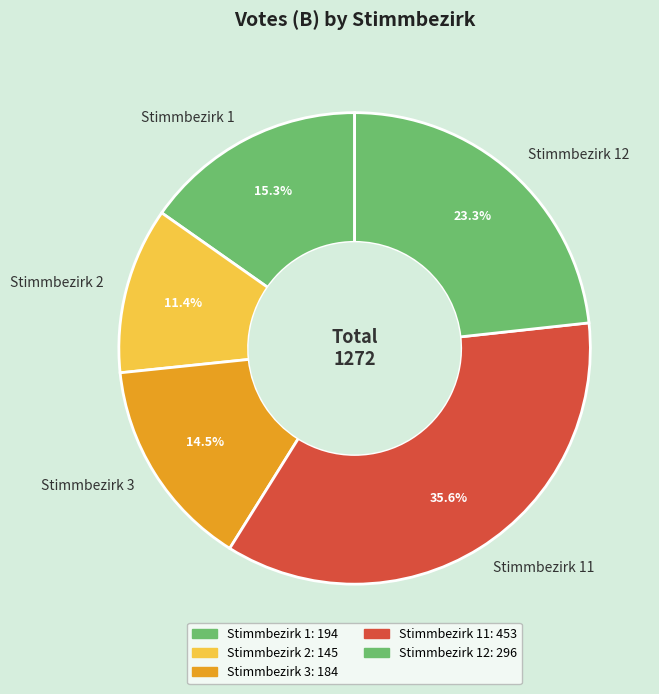

Count the number of slices in the pie.

5